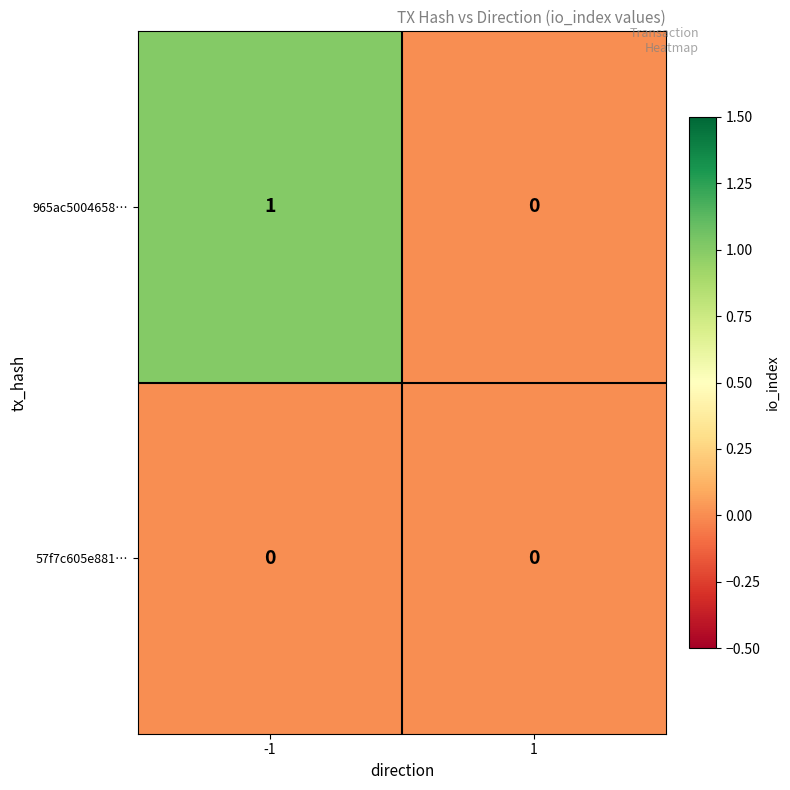

Which series has the largest total across all categories?

965ac5004658…